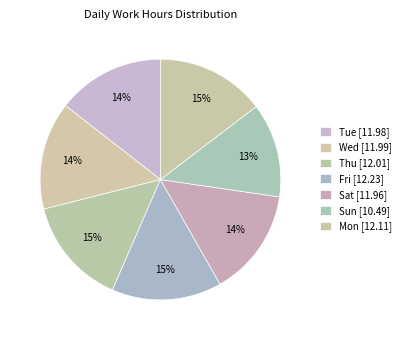

What portion of the pie excludes Sun?

87.3%